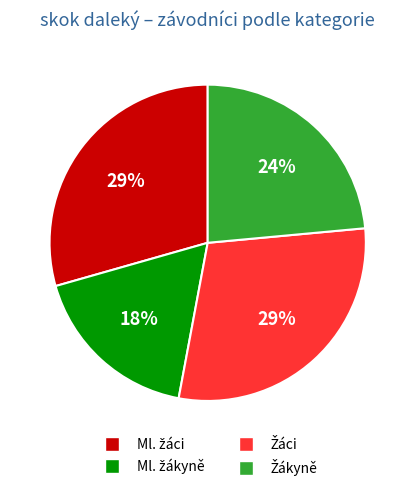

Is there a majority slice in this chart?

No